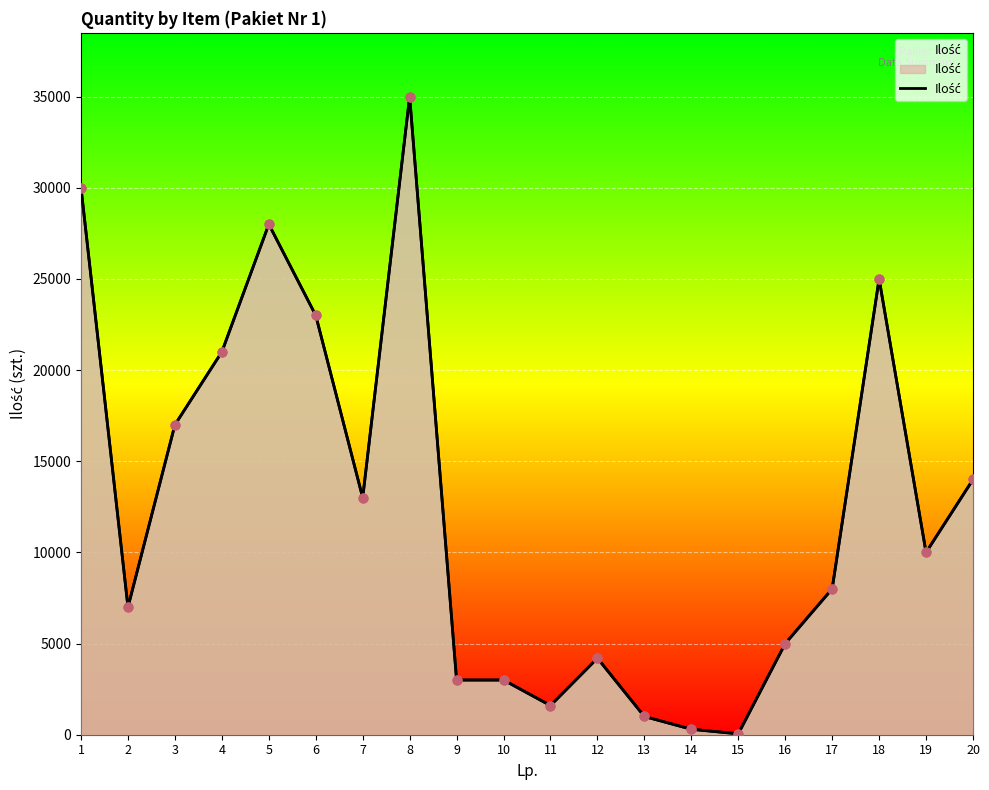

Approximately how many times larger is the value at 7 compared to 18?

0.5